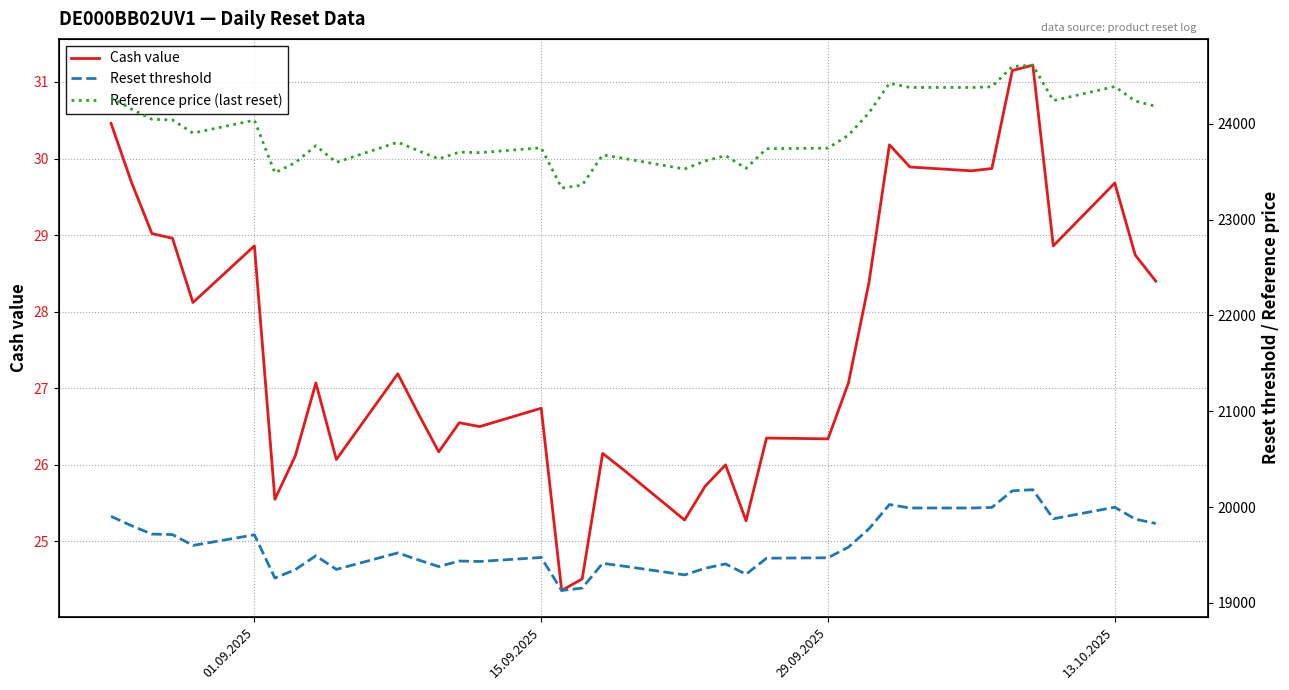

How many interior local valleys does the Reset threshold series have?

10